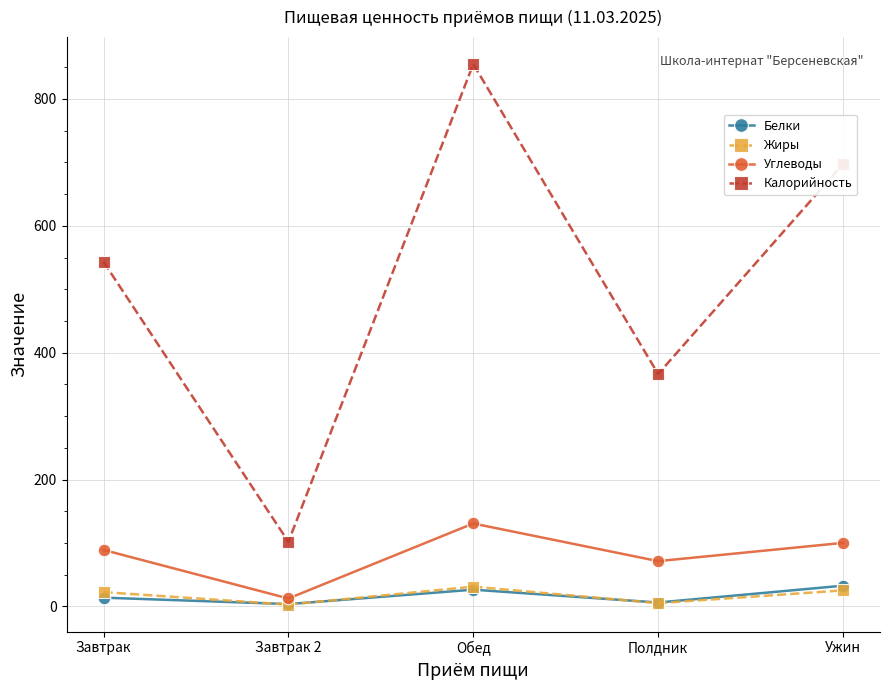

True or false: Углеводы and Жиры intersect in this chart.

False